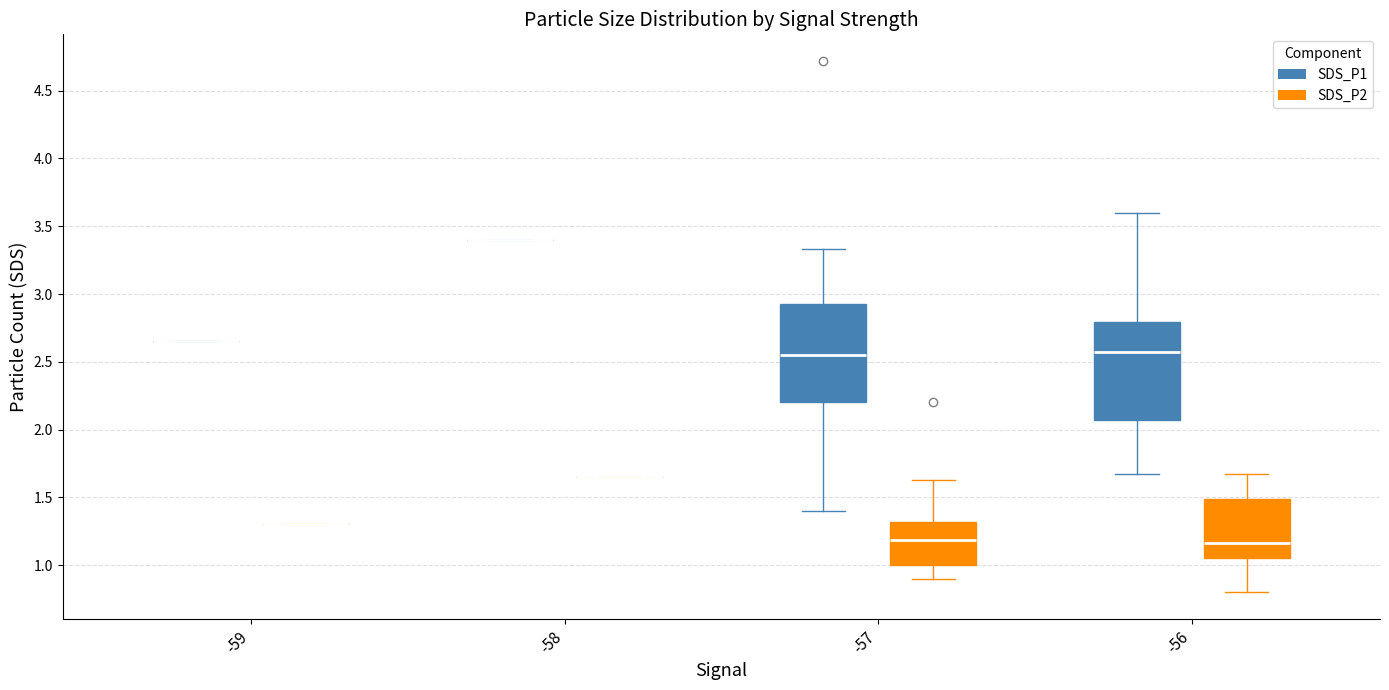

Reading left to right, transcribe this box plot: for each box, give where its median line is, the range the box spans, and where its two whiskers end, as read against the y-axis. The values are not printed on the chart, so give them approximately, as read against the axis.

-59 (SDS_P1): box collapsed to a line at 2.65, whiskers 2.65 to 2.65
-59 (SDS_P2): box collapsed to a line at 1.30, whiskers 1.30 to 1.30
-58 (SDS_P1): box collapsed to a line at 3.40, whiskers 3.40 to 3.40
-58 (SDS_P2): box collapsed to a line at 1.65, whiskers 1.65 to 1.65
-57 (SDS_P1): median 2.55, box 2.20 to 2.95, whiskers 1.40 to 3.35
-57 (SDS_P2): median 1.20, box 1.00 to 1.30, whiskers 0.90 to 1.65
-56 (SDS_P1): median 2.60, box 2.05 to 2.80, whiskers 1.65 to 3.60
-56 (SDS_P2): median 1.15, box 1.05 to 1.50, whiskers 0.80 to 1.65